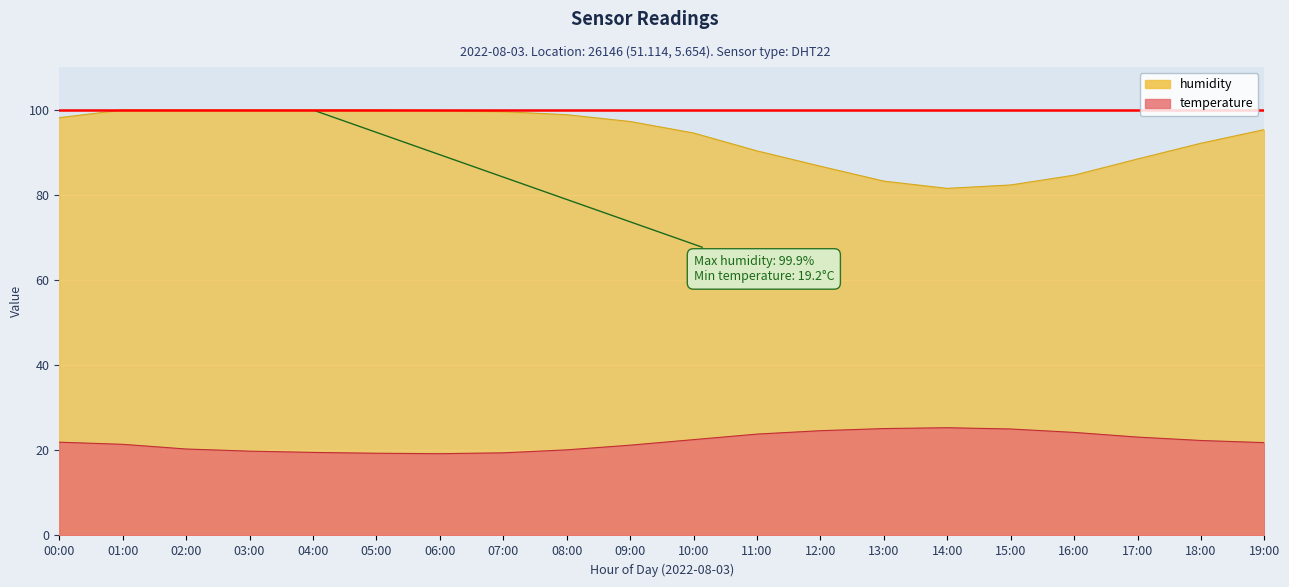

What is the difference between the maximum and minimum values in the humidity series?

18.4